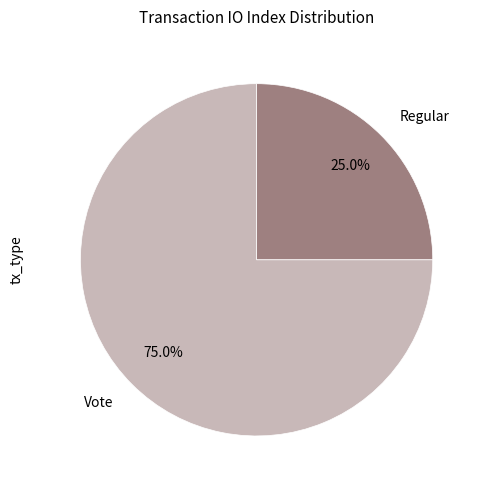

Is there a majority slice in this chart?

Yes